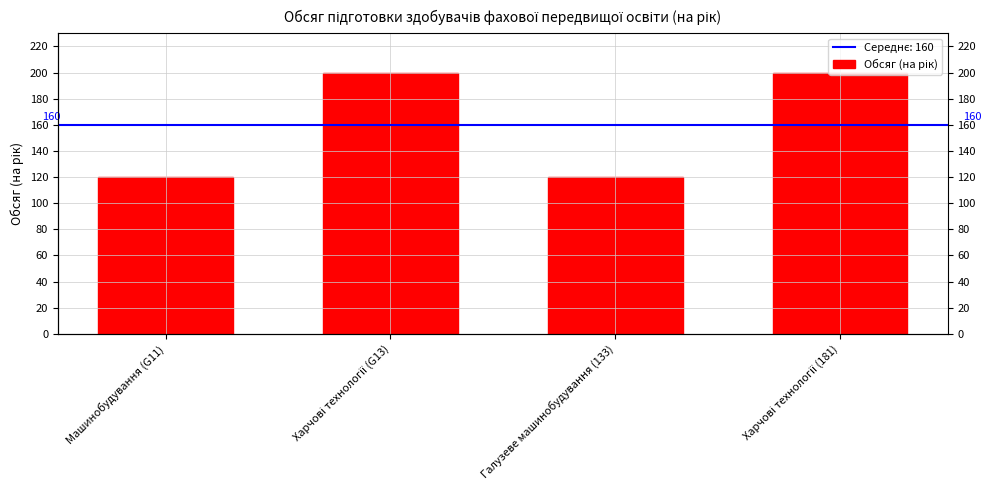

What is the average value?

160